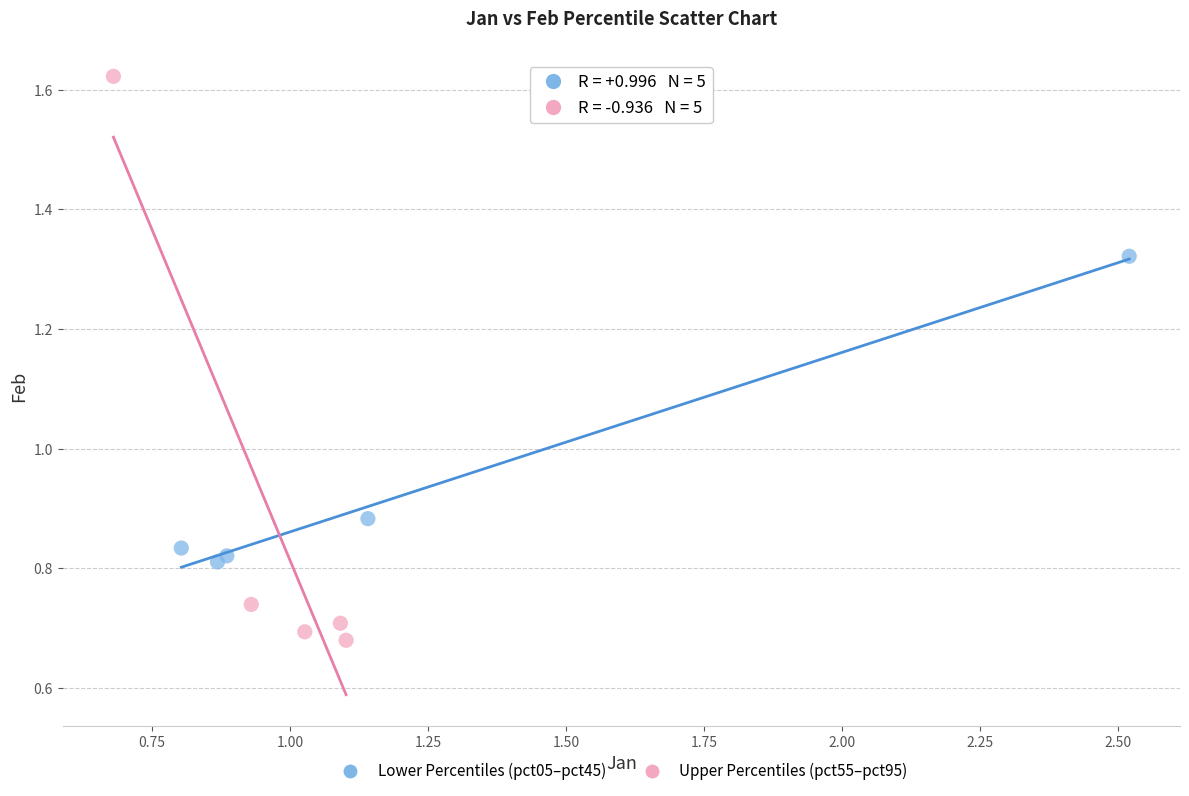

What are all the series names shown in the legend?

Lower Percentiles (pct05–pct45), Upper Percentiles (pct55–pct95)